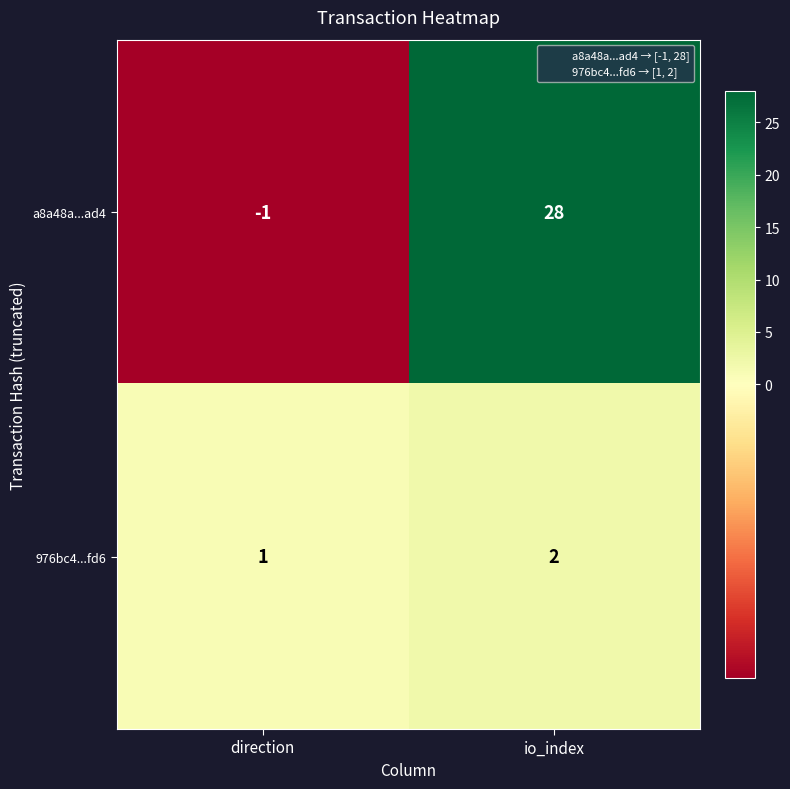

At which label is 976bc4...fd6 closest to 1?

direction